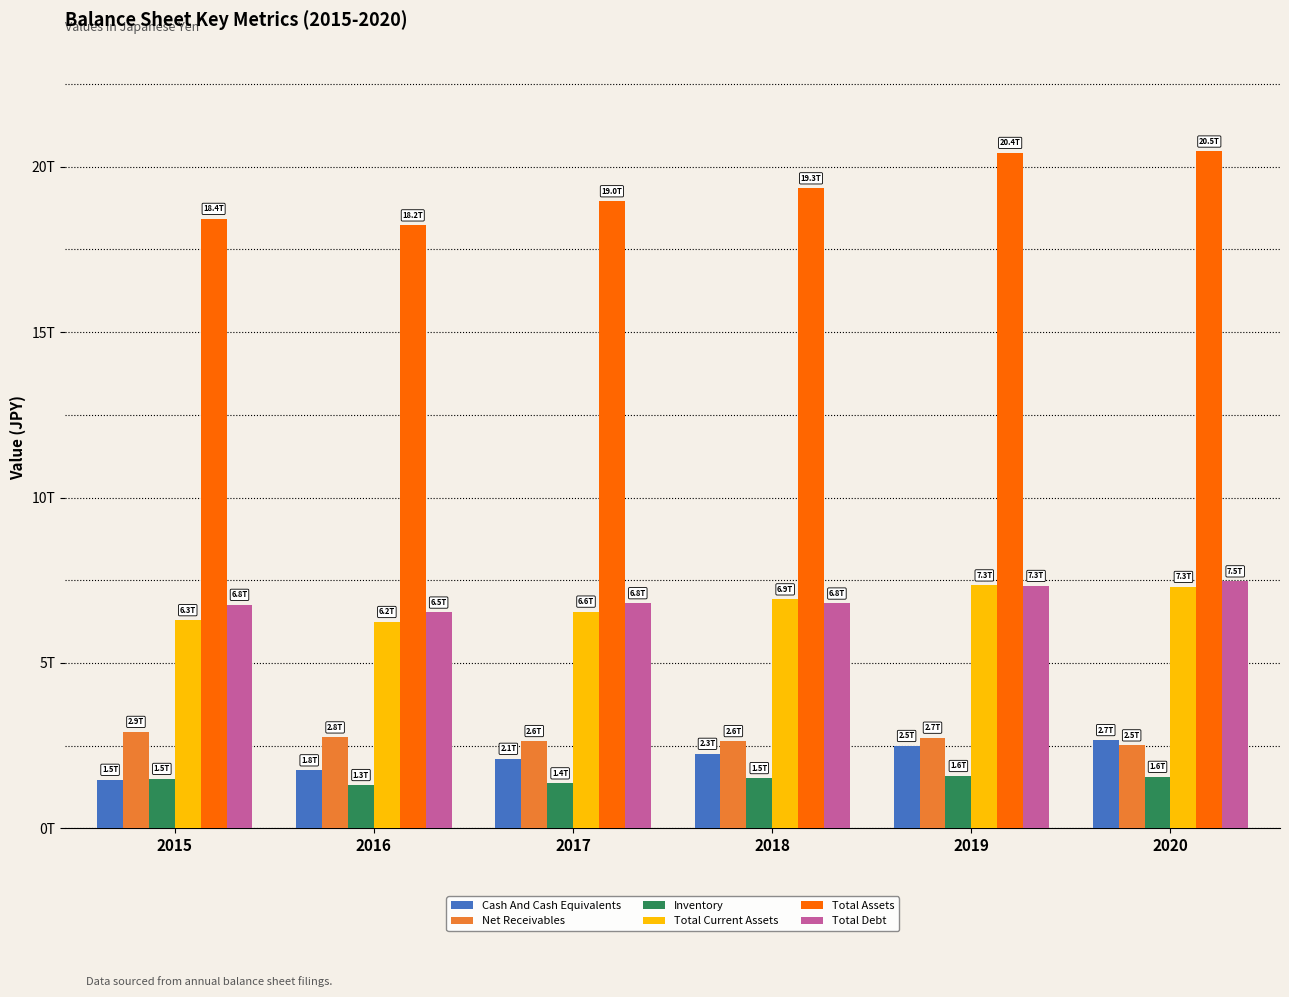

At which category does the chart reach its minimum across all series?

2016